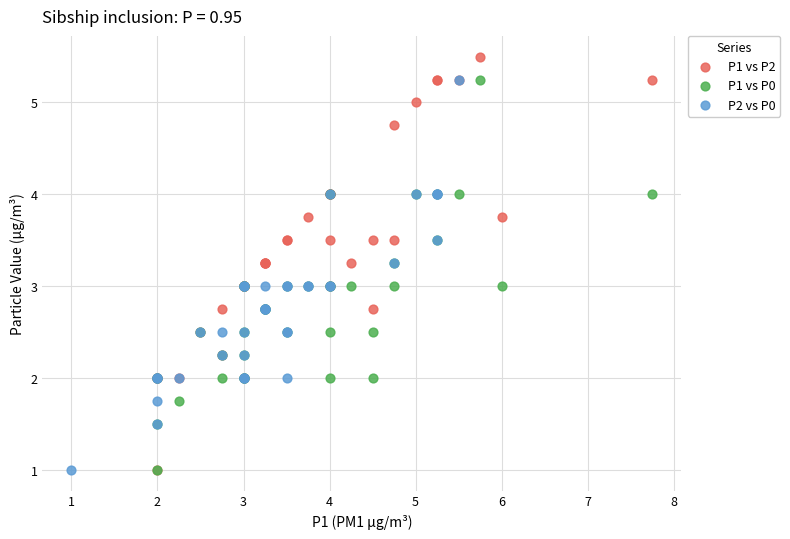

Which series reaches the maximum Y coordinate?

P1 vs P2